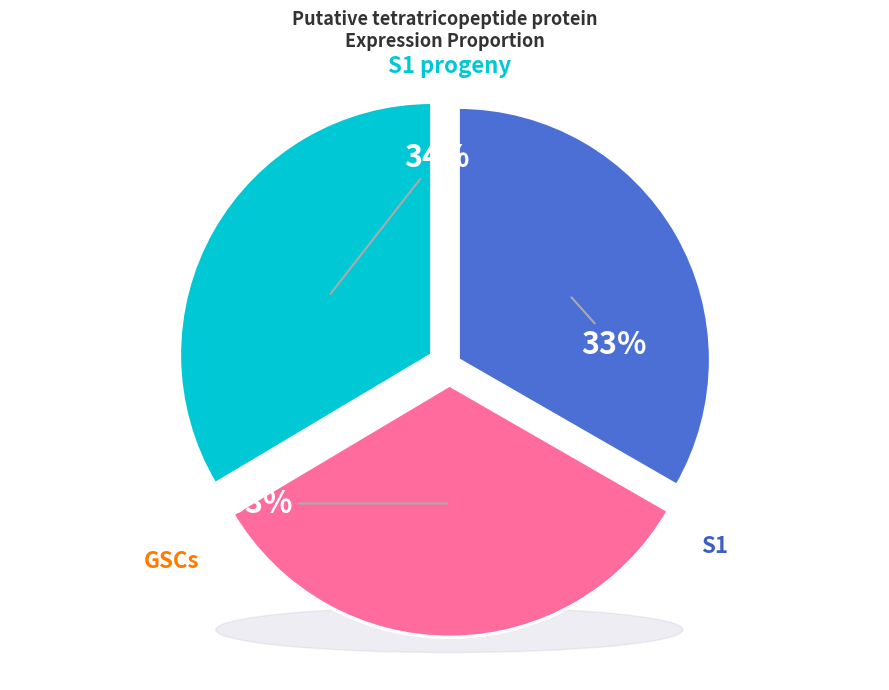

How much of the chart is everything except S1 progeny?

66.4%